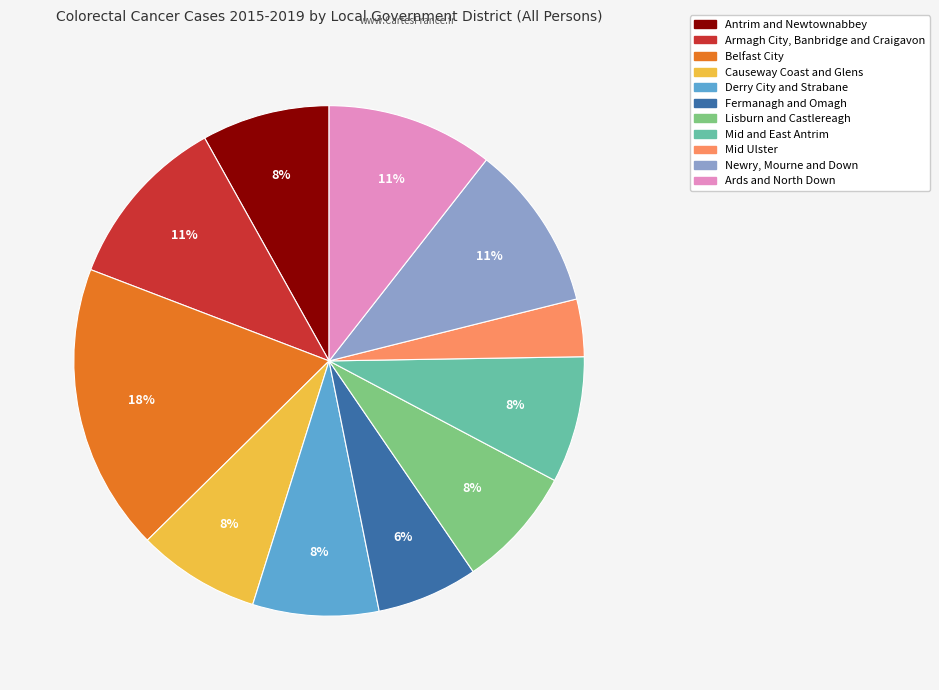

To the nearest percent, what is the combined percentage of Mid and East Antrim and Mid Ulster?

12%